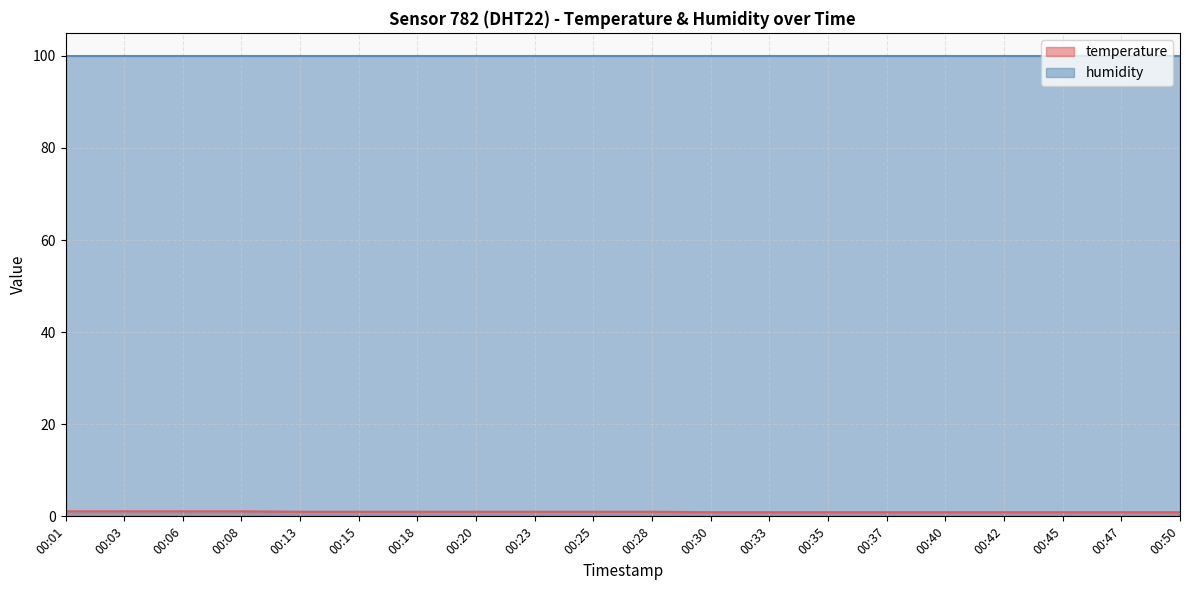

True or false: the data shows 0.9 at 00:45.

True